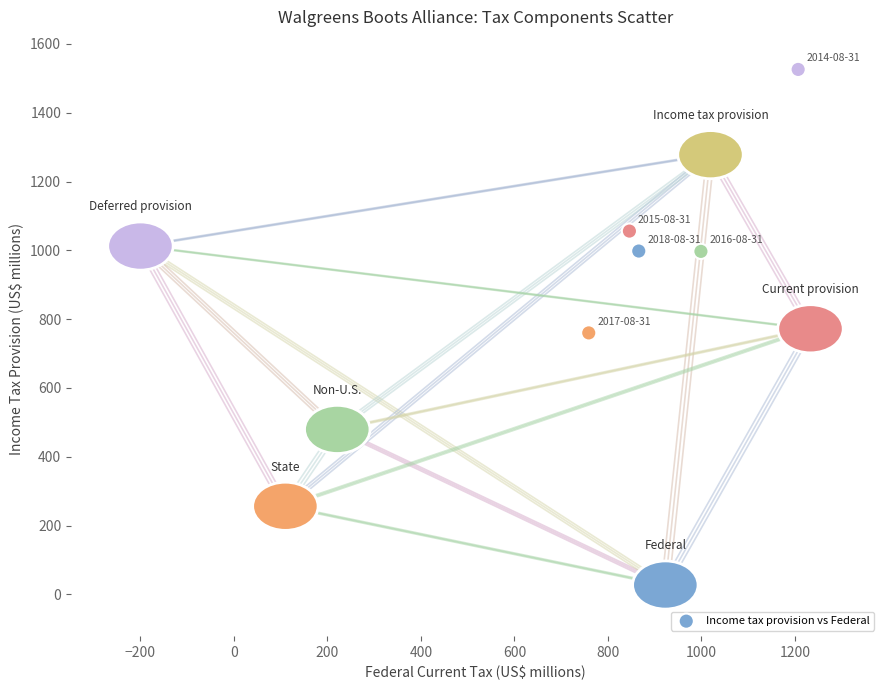

What is the range of X values (max minus min)?

448